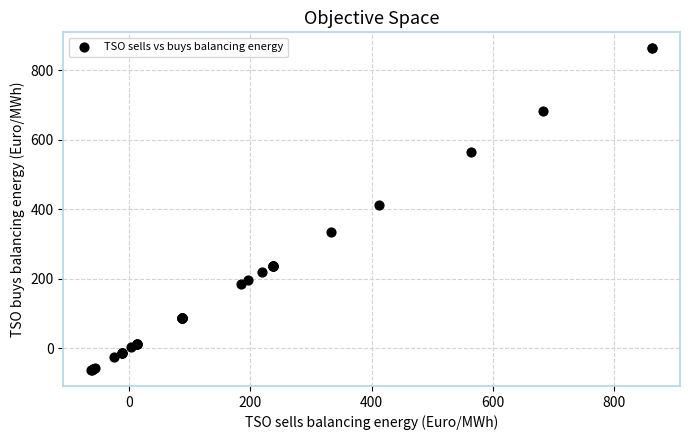

What Y value in the scatter plot is closest to 400?

411.4